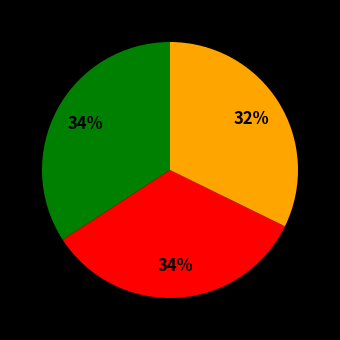

To the nearest percent, what is the difference between the largest and smallest slice percentages?

2%